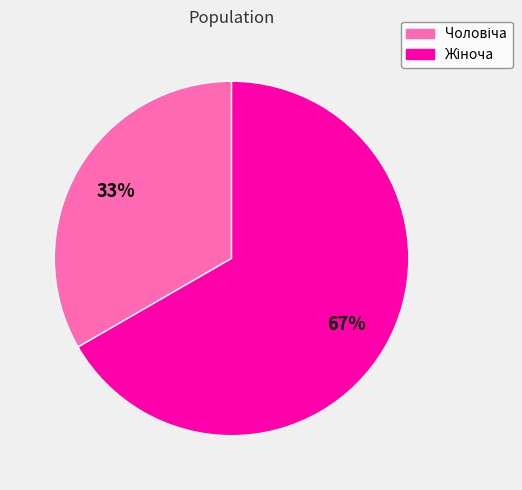

Is there a majority slice in this chart?

Yes